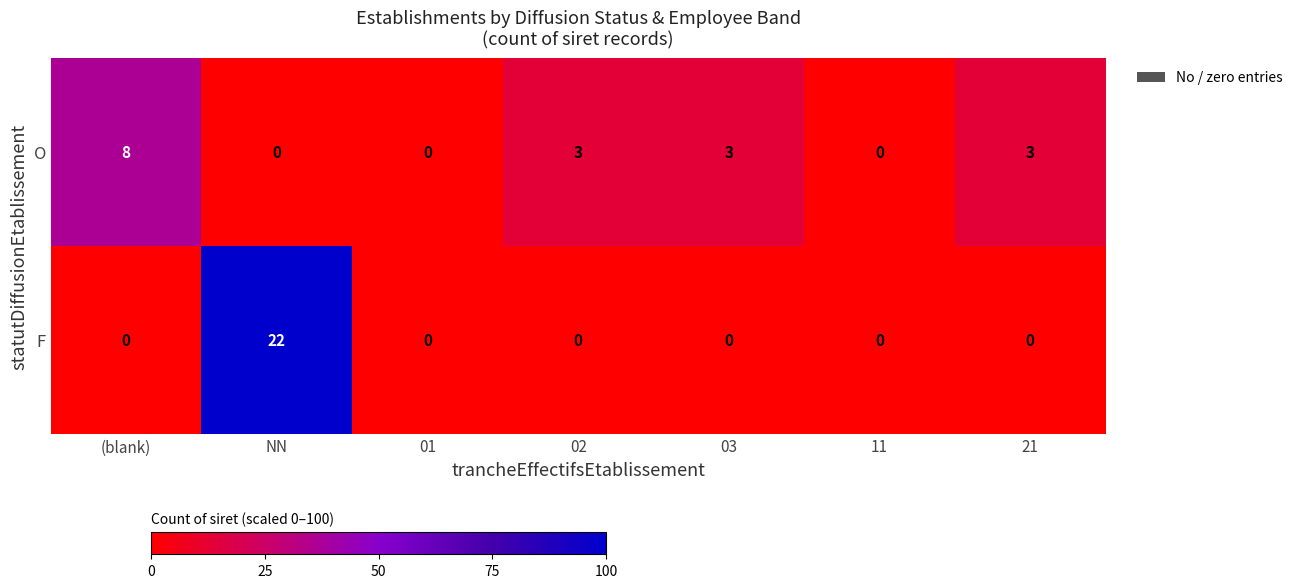

Reading right to left, list all the values displayed in this chart.

O: 3	0	3	3	0	0	8
F: 0	0	0	0	0	22	0